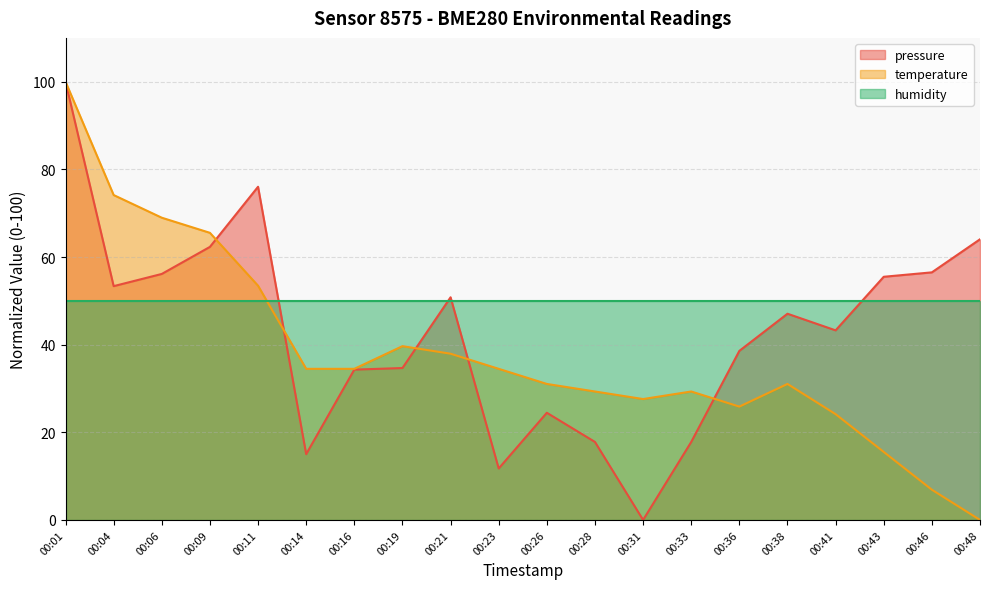

What is the difference between the highest and lowest values at 00:46?

49.6